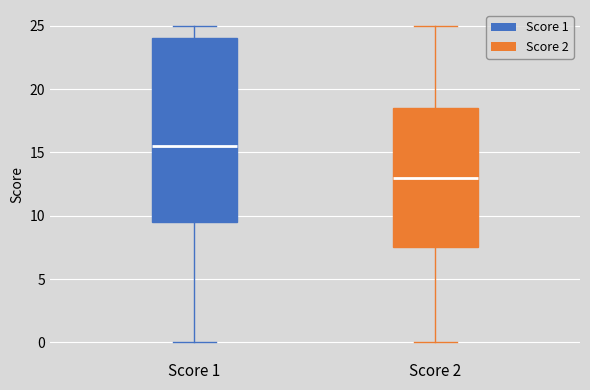

Reading left to right, read every box against the y-axis: the position of its median line, the range the box covers, and the ends of its whiskers. The values are not printed on the chart, so give them approximately, as read against the axis.

Score 1: median 15.5, box 9.5 to 24.0, whiskers 0.0 to 25.0
Score 2: median 13.0, box 7.5 to 18.5, whiskers 0.0 to 25.0